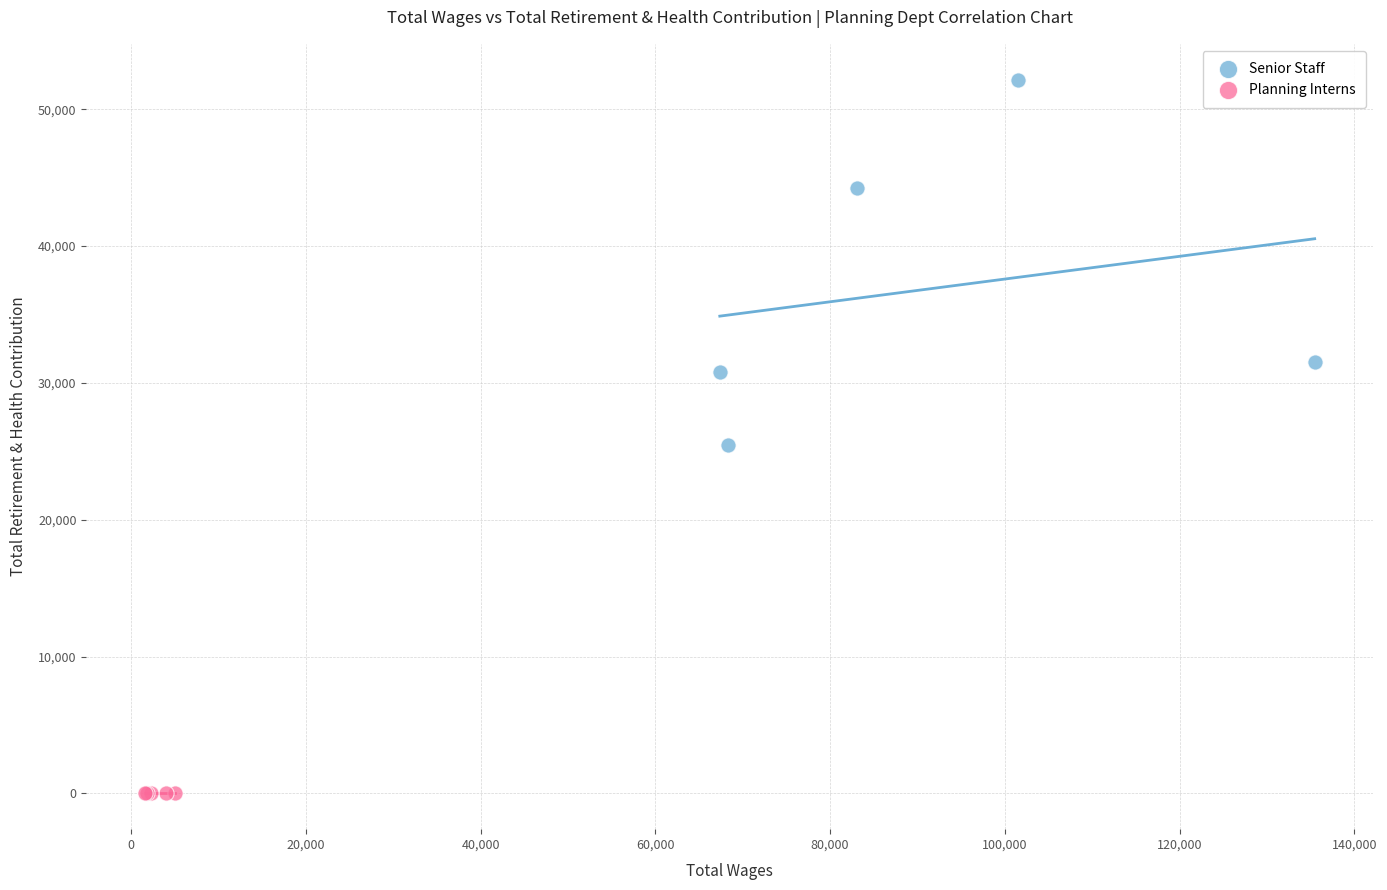

What are all the series names shown in the legend?

Senior Staff, Planning Interns